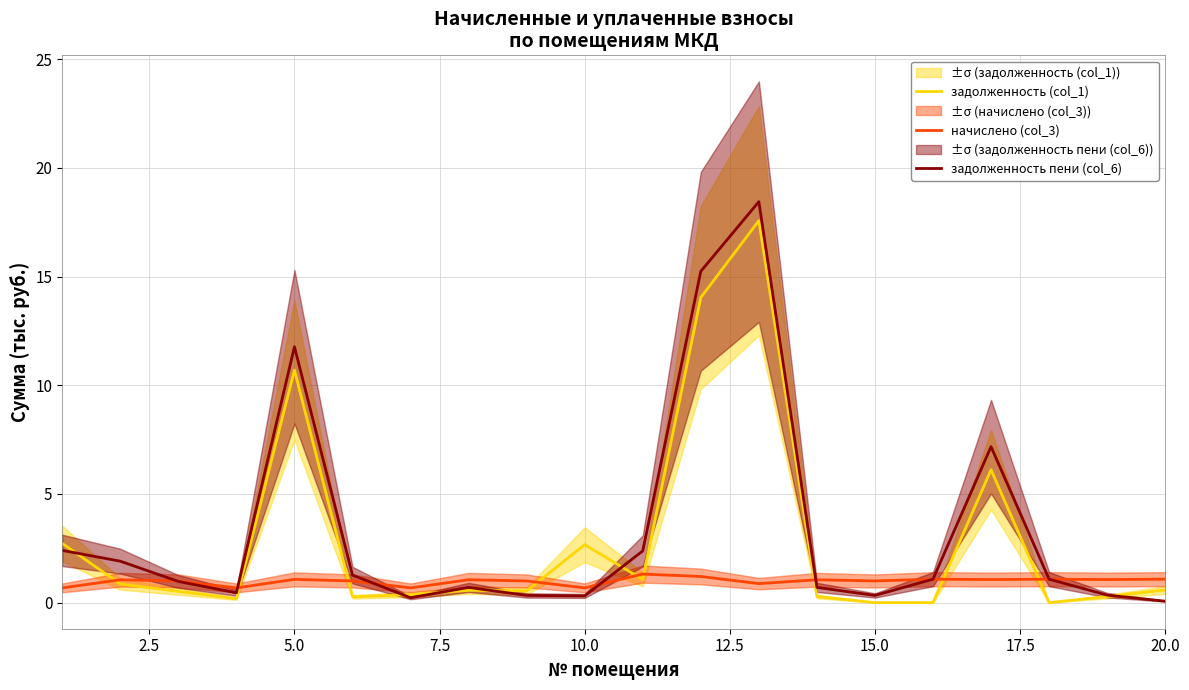

Count the number of data series in this chart.

3